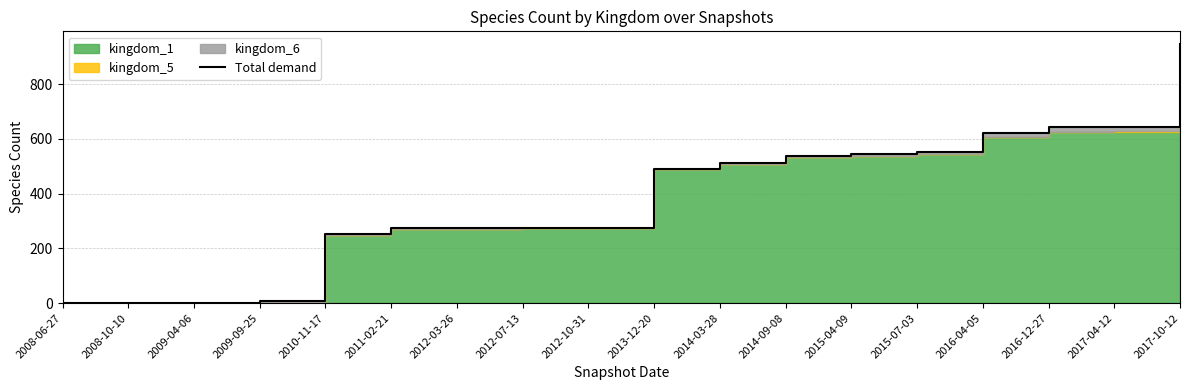

Does the chart display data point markers on the line(s)?

No